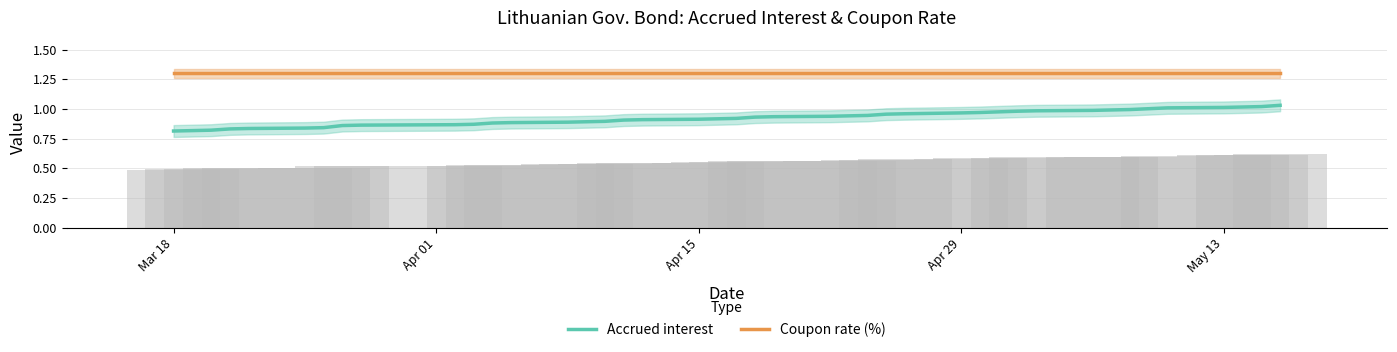

True or false: Accrued interest and Coupon rate (%) cross at least once.

False